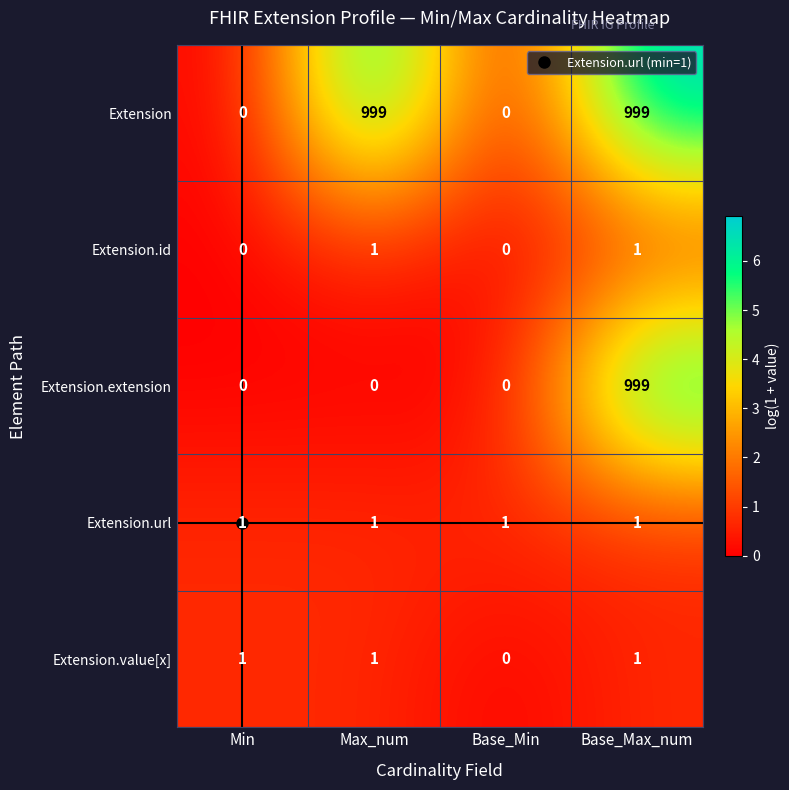

What is the greatest value displayed?

999